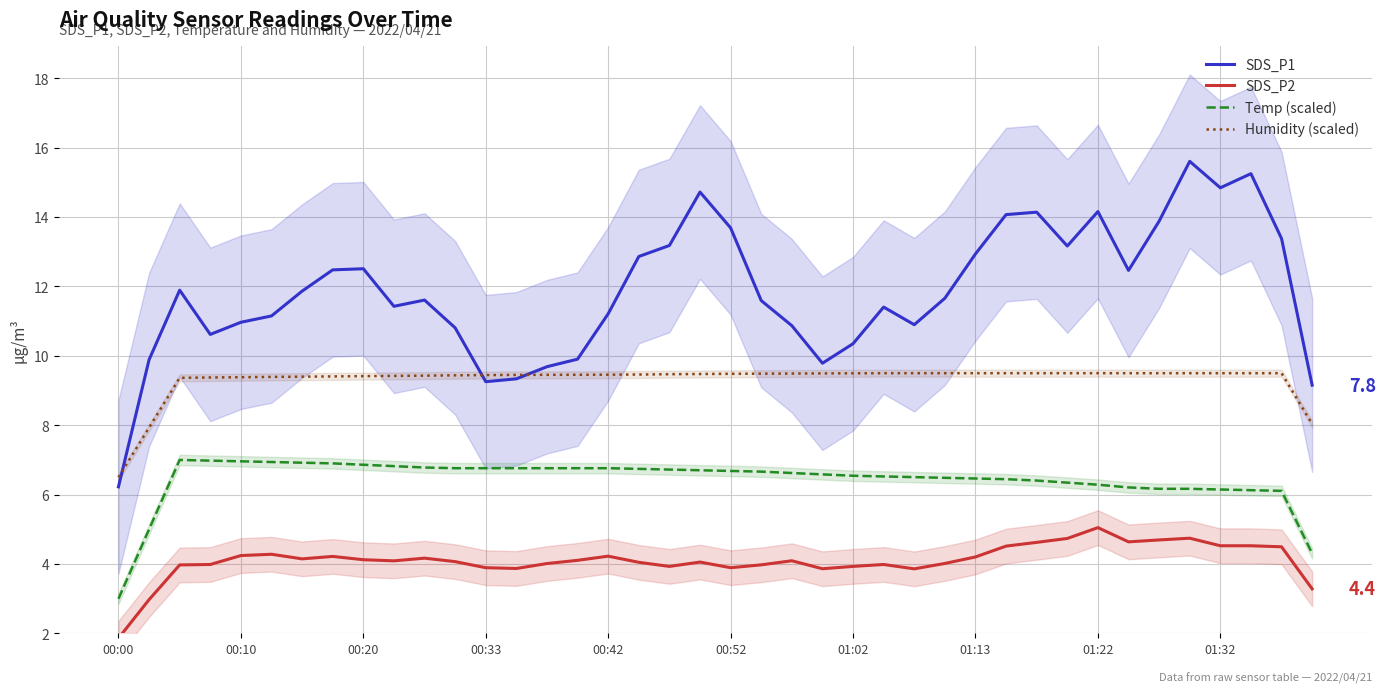

What is the spread (max minus min) of values at 30?

9.5